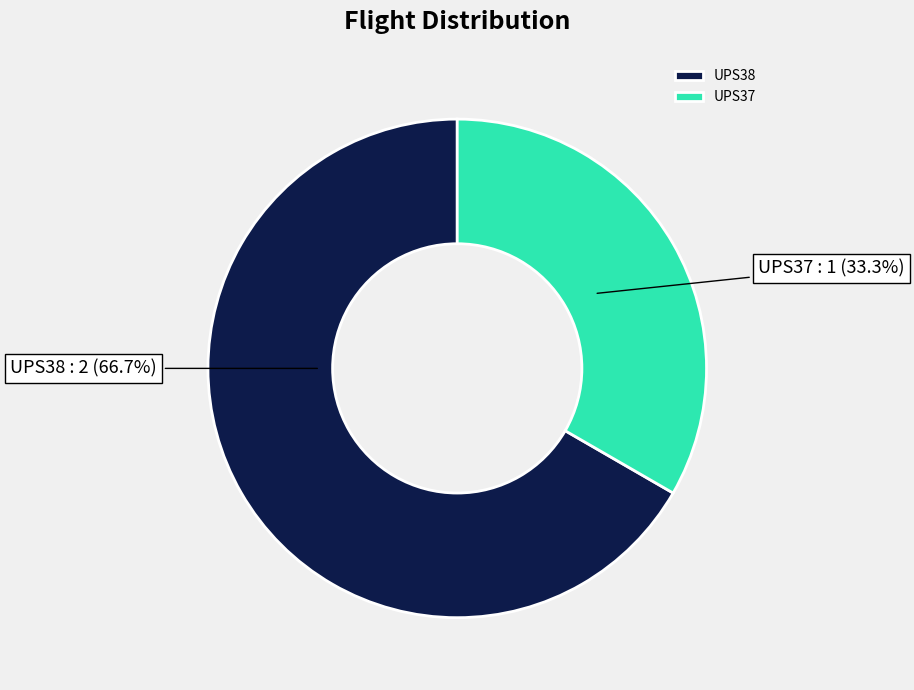

Count the number of slices in the pie.

2